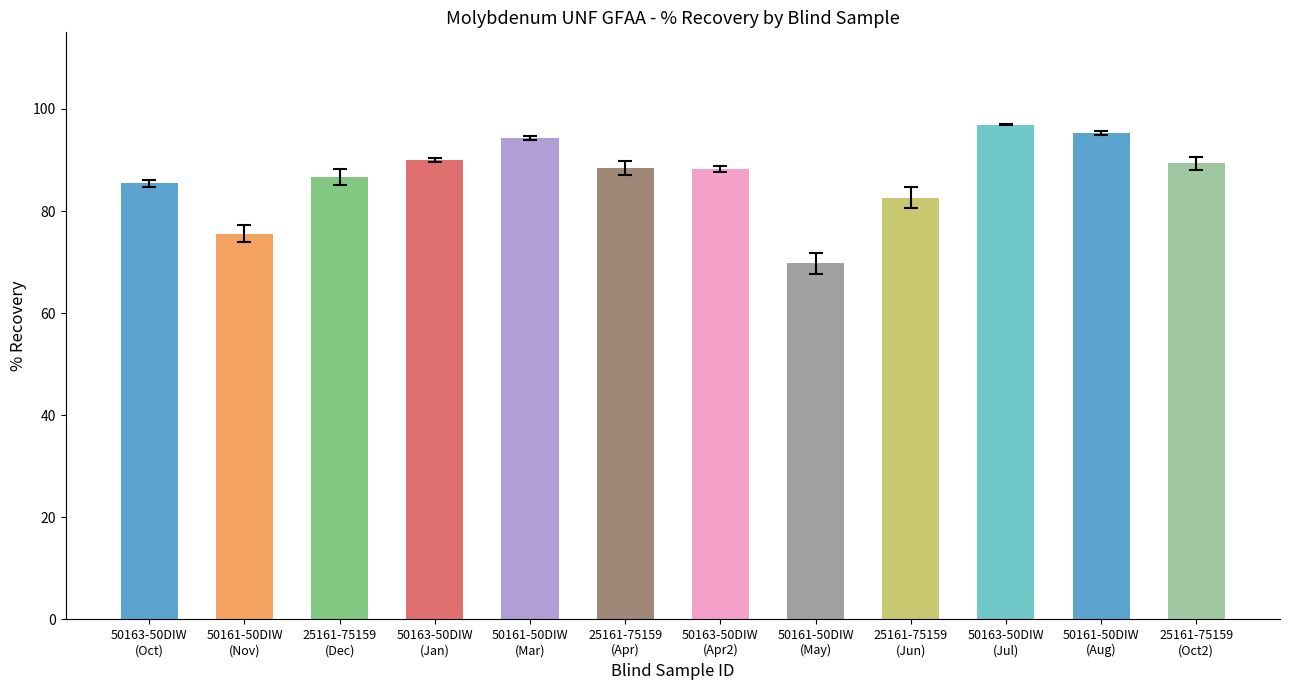

What is the difference between the maximum and second lowest values?

21.3